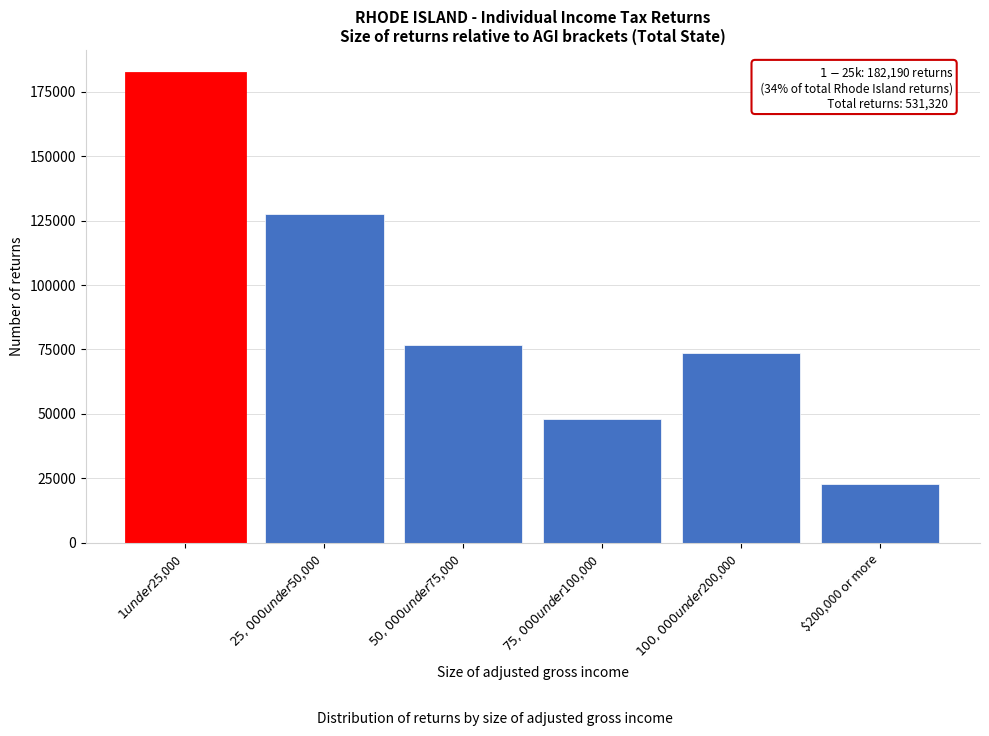

Reading left to right, extract all data points from this chart.

182190	127730	76720	48140	73760	22780